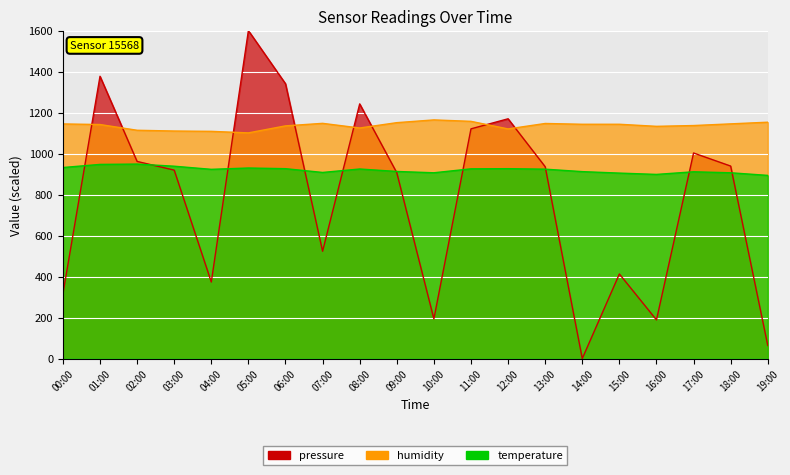

Between 15:00 and 19:00, which series saw the biggest shift?

pressure